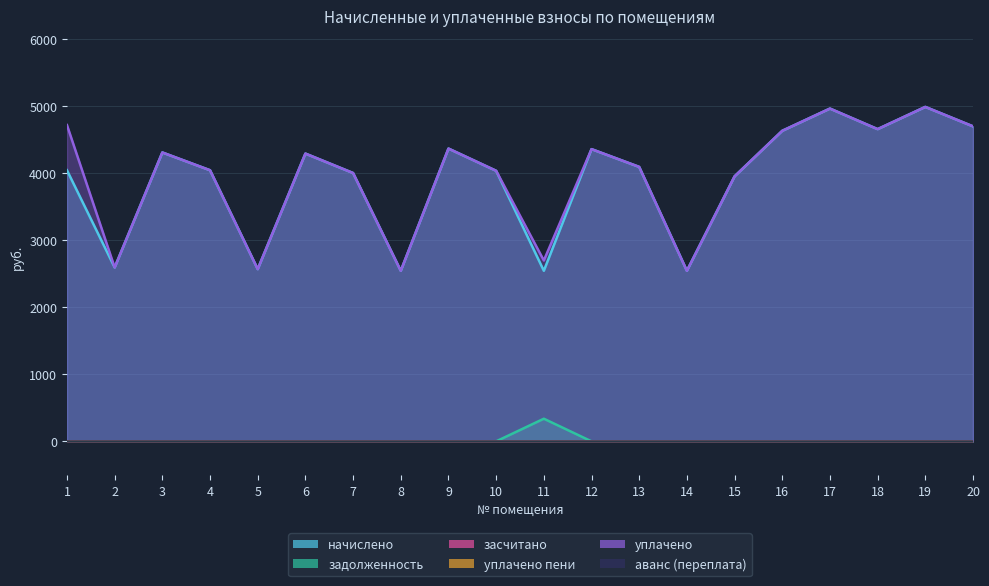

What is the sum of all уплачено values?

78998.5